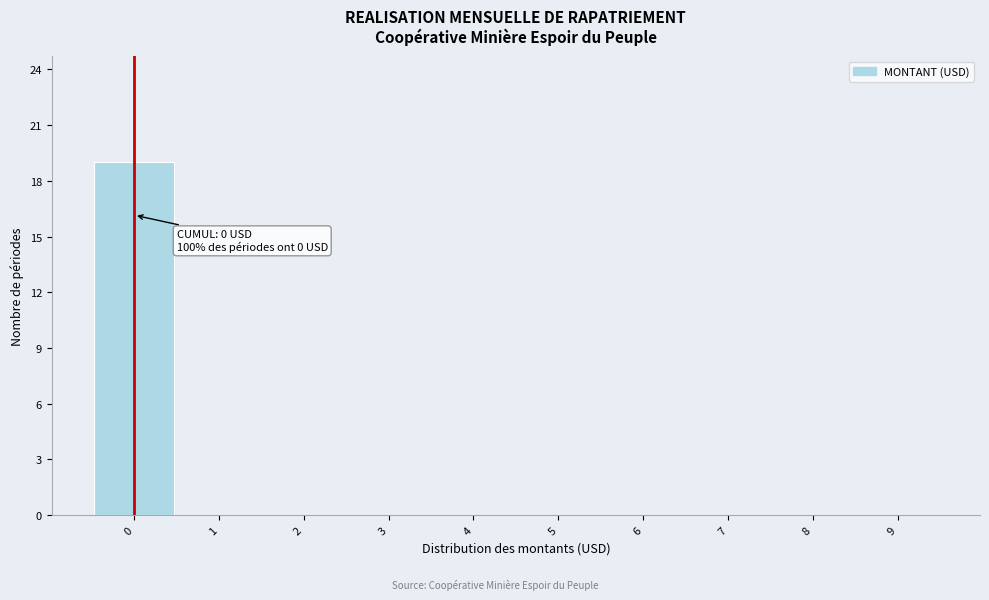

Over which range of the x-axis is the bar tallest?

-0.5 to 0.5